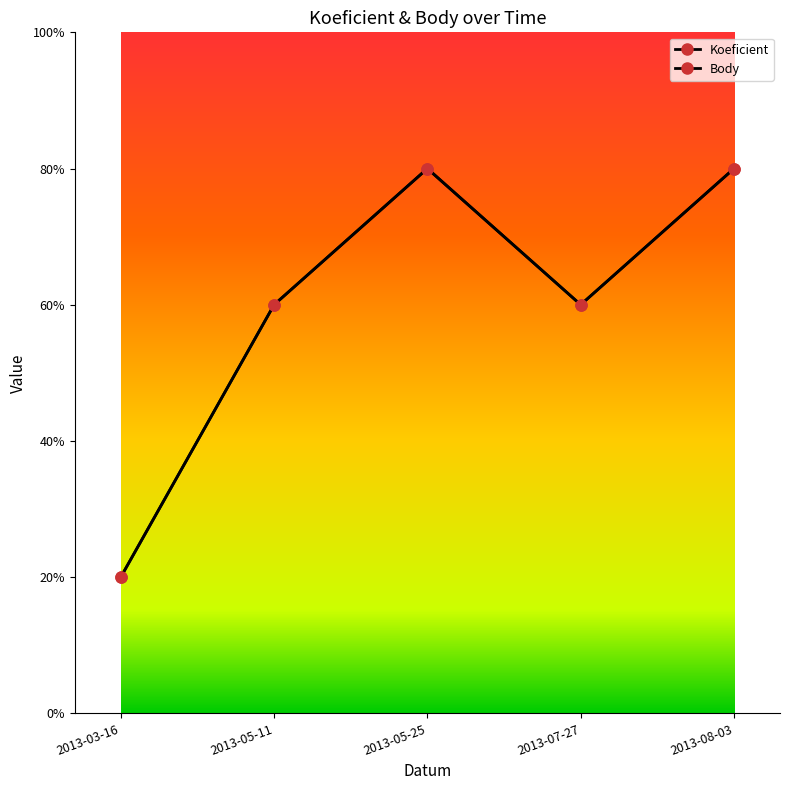

How many interior local valleys does the Koeficient series have?

1